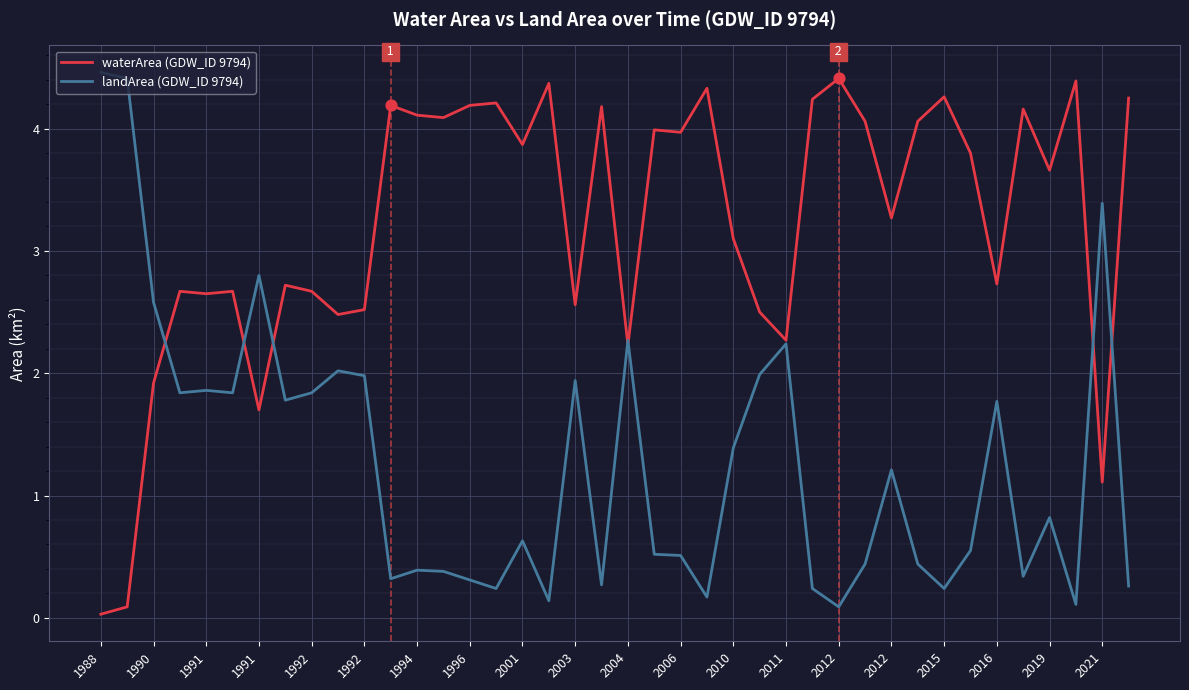

Rank the series by their average value, from lowest to highest.

landArea (GDW_ID 9794), waterArea (GDW_ID 9794)